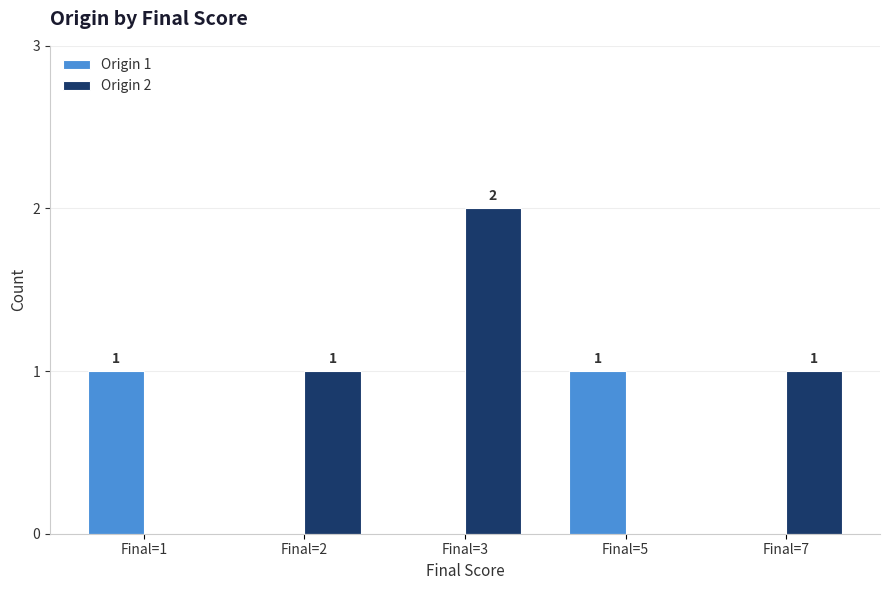

Is the value of Origin 2 at Final=3 greater than the value of Origin 1 at Final=2?

Yes